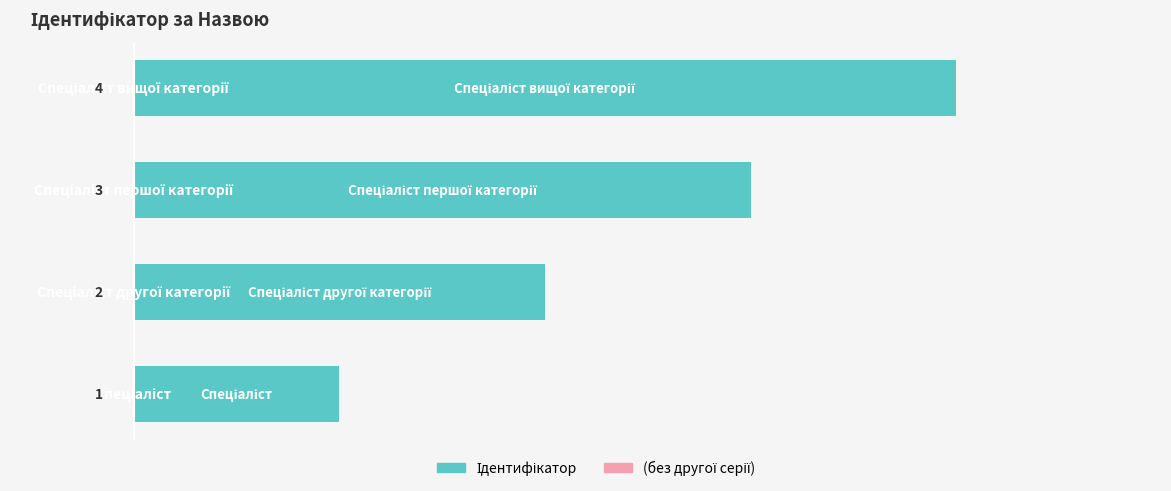

How many values are between 2 and 4?

3